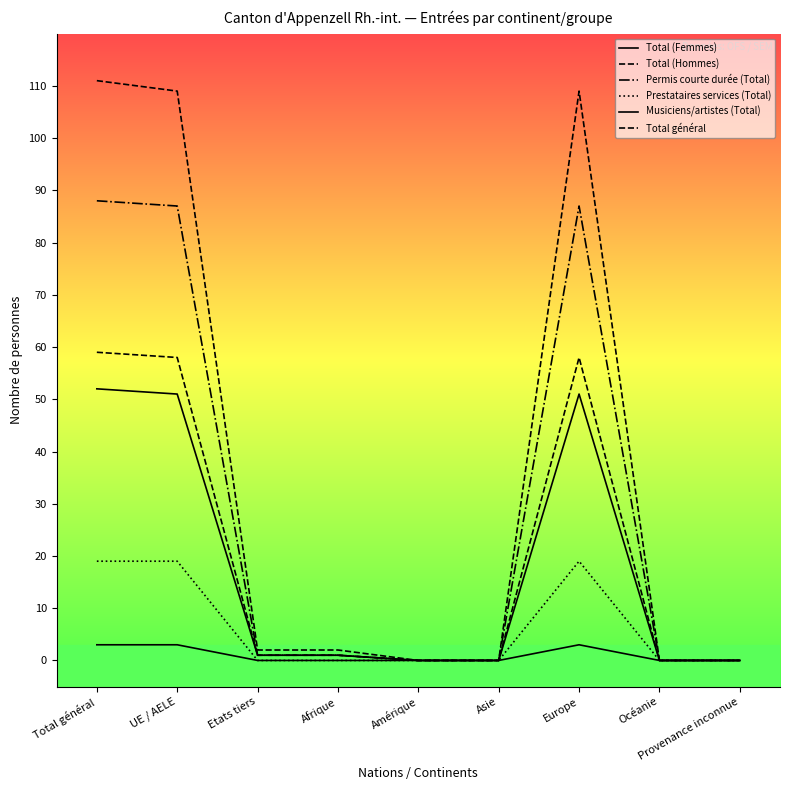

What is the maximum value for Total (Hommes)?

59